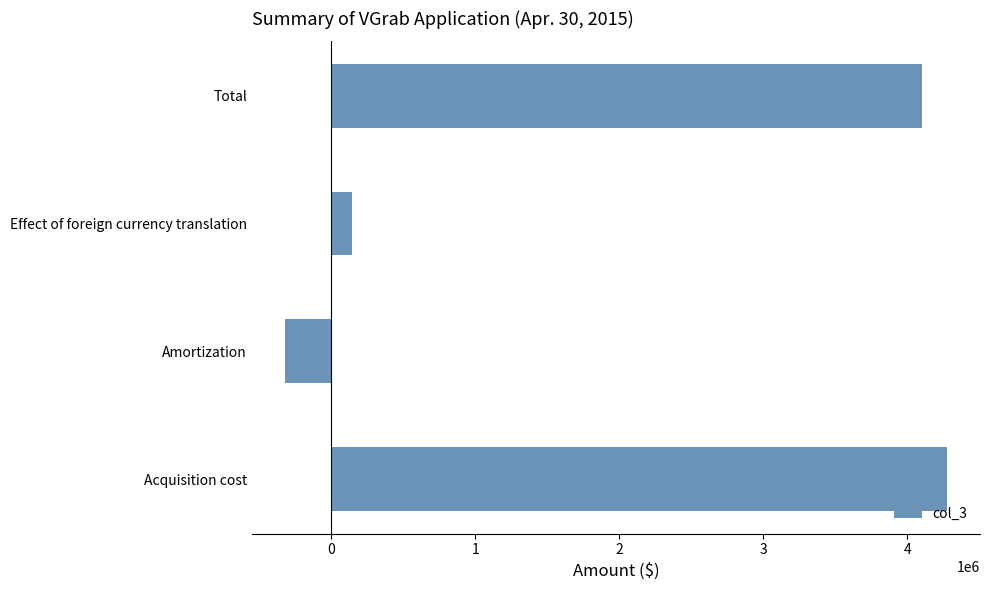

What is the change in value from Amortization to Effect of foreign currency translation?

+465904